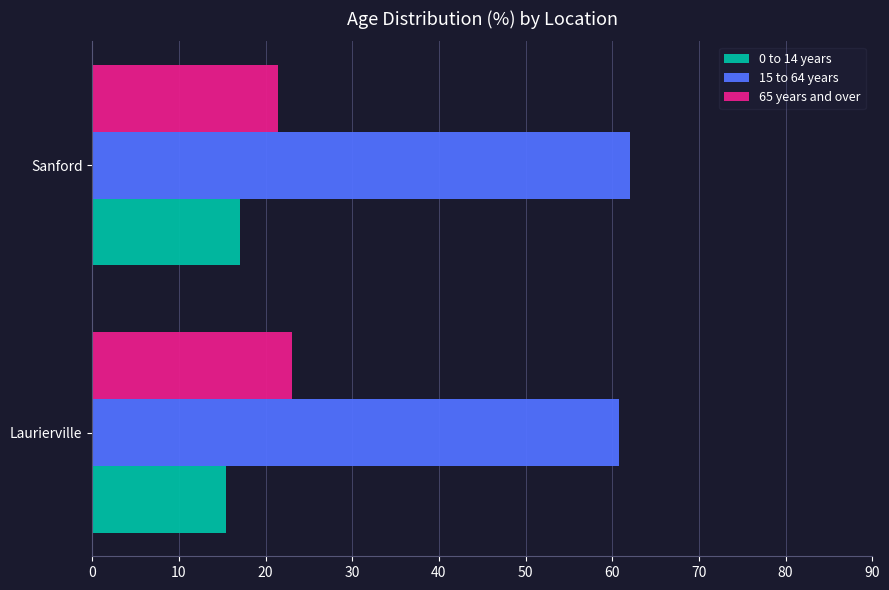

What is the sum of the 65 years and over values at Sanford and Laurierville?

44.5